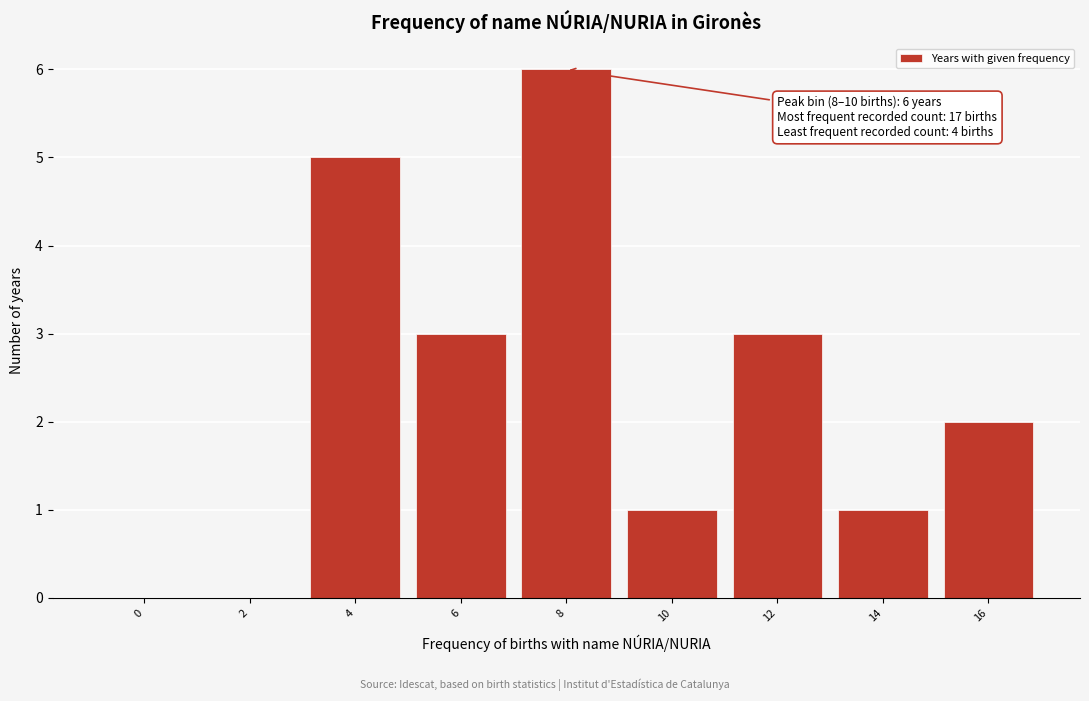

Reading right to left, transcribe all the data shown in this chart.

16=2	14=1	12=3	10=1	8=6	6=3	4=5	2=0	0=0